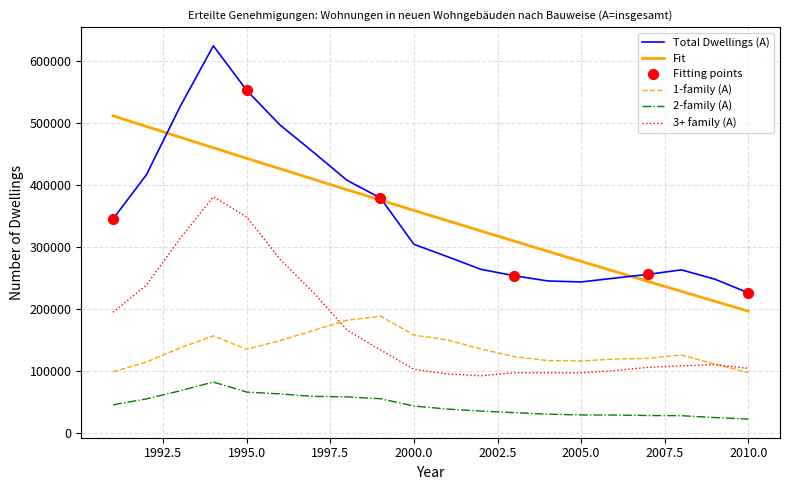

Is the value of Total Dwellings (A) at 2003 greater than the value of 2-family (A) at 2005?

Yes